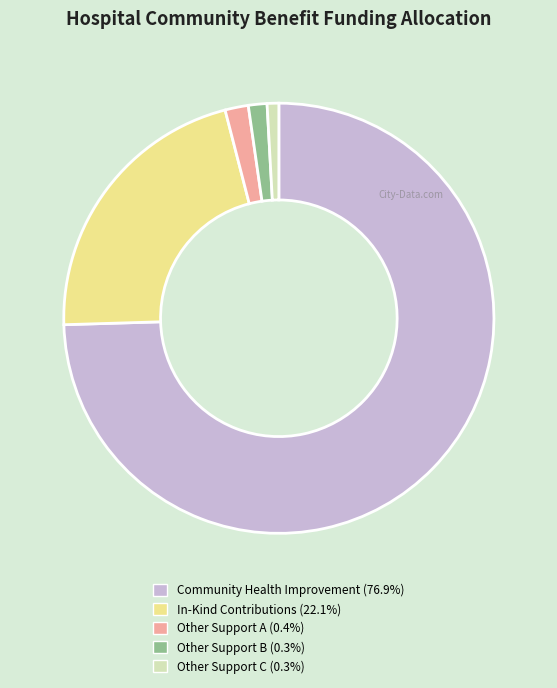

Does Other Support C (0.3%) represent more than half of the total?

No